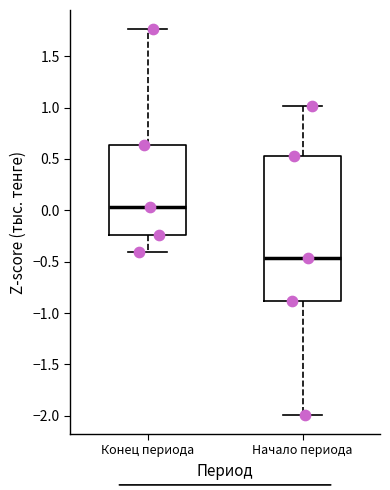

Which box's median line is the highest?

Конец периода